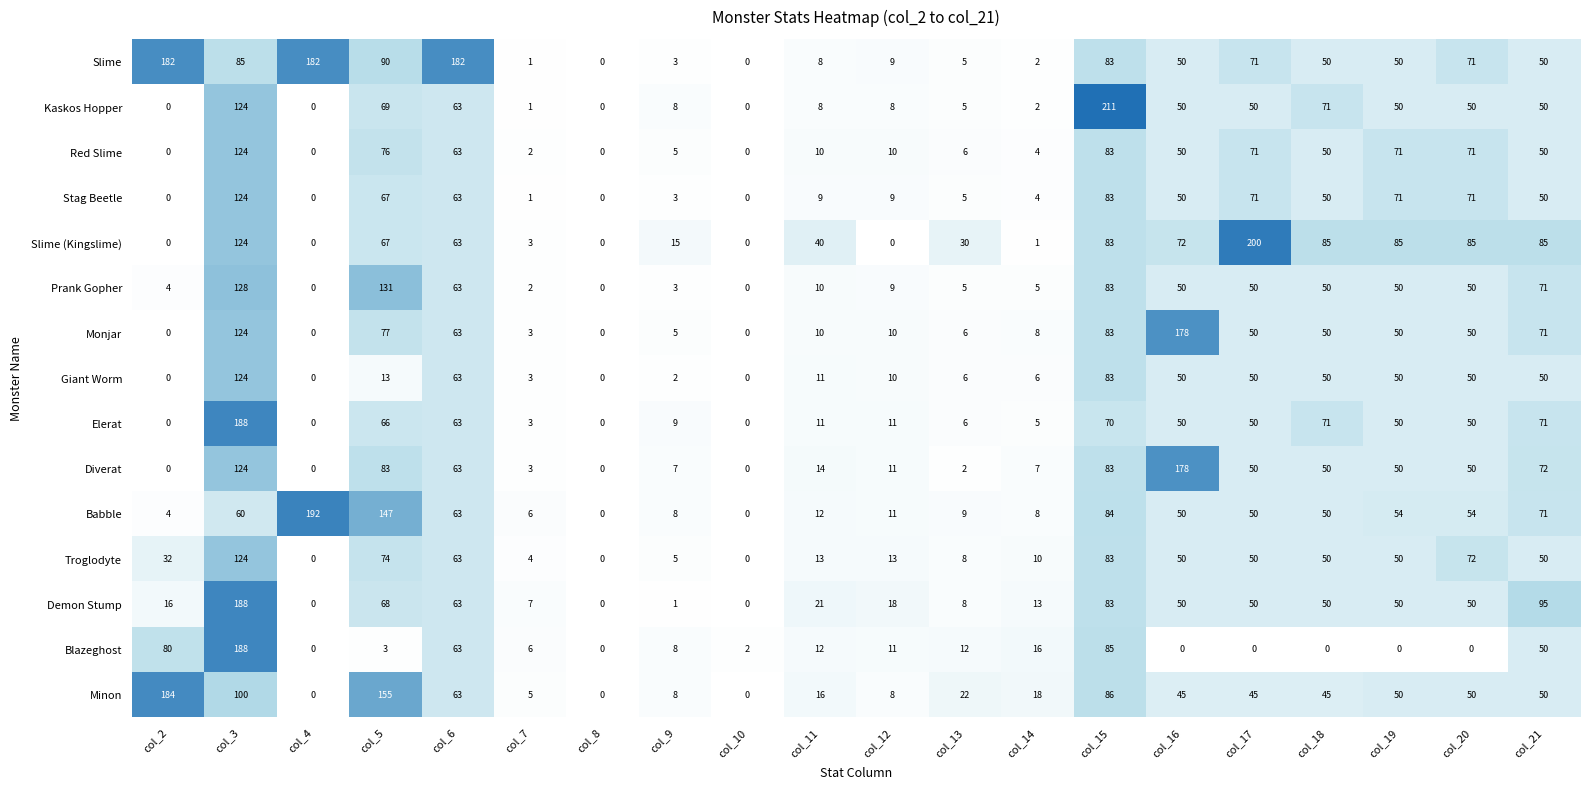

What is the spread (max minus min) of values at col_6?

119